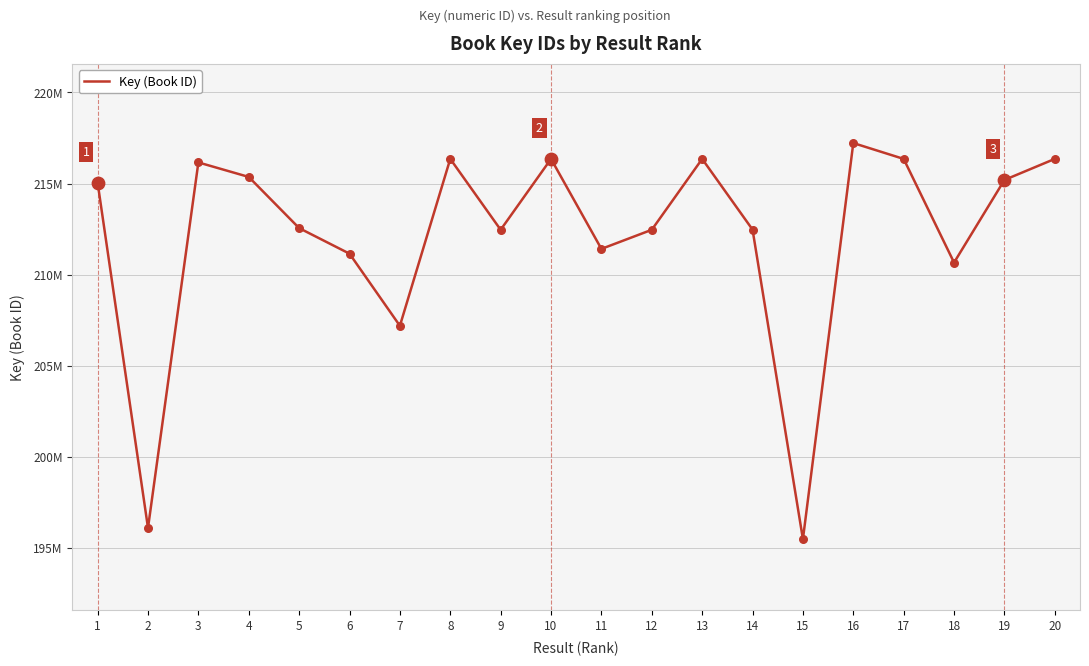

Approximately how many times larger is the value at 16 compared to 3?

1.0